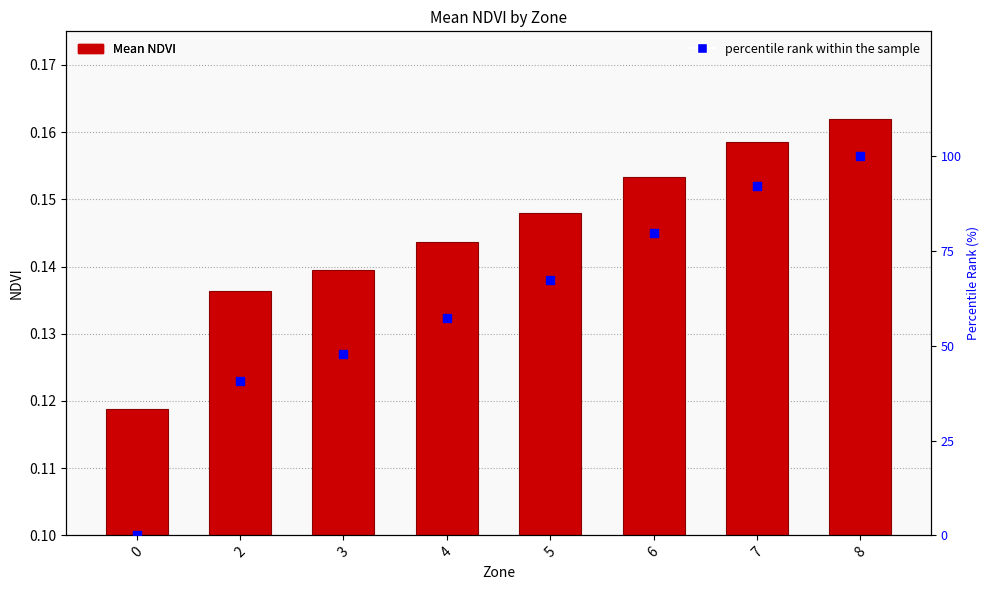

Which series reaches the minimum Y coordinate?

percentile rank within the sample